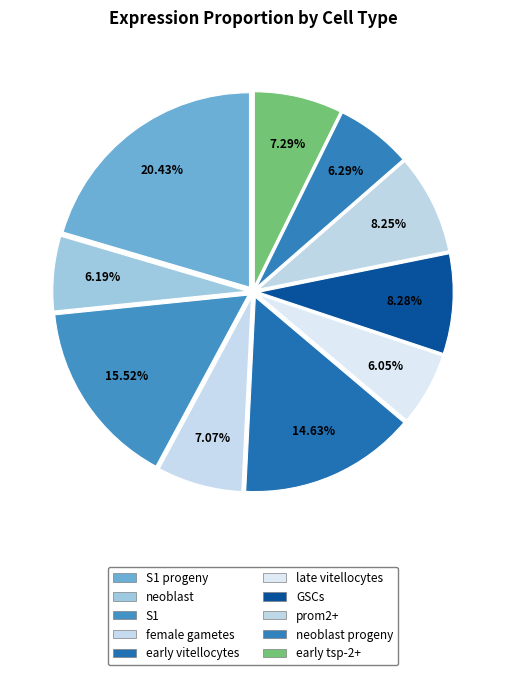

Does early vitellocytes represent more than half of the total?

No